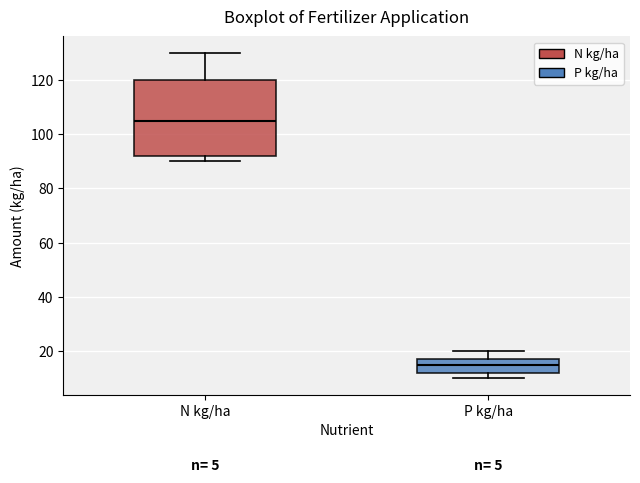

Which box's median line is the lowest?

P kg/ha